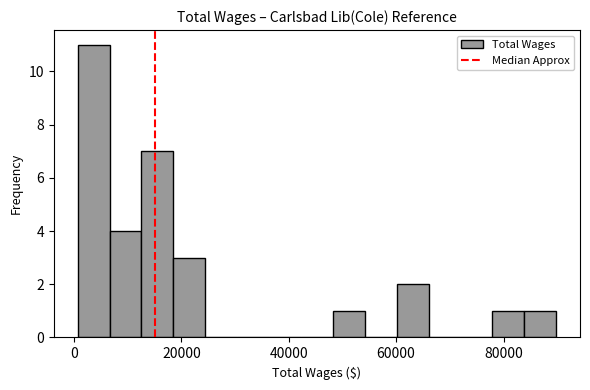

Around what value on the x-axis is the tallest bar? Give the approximate position of its centre, as read against the axis.

4000